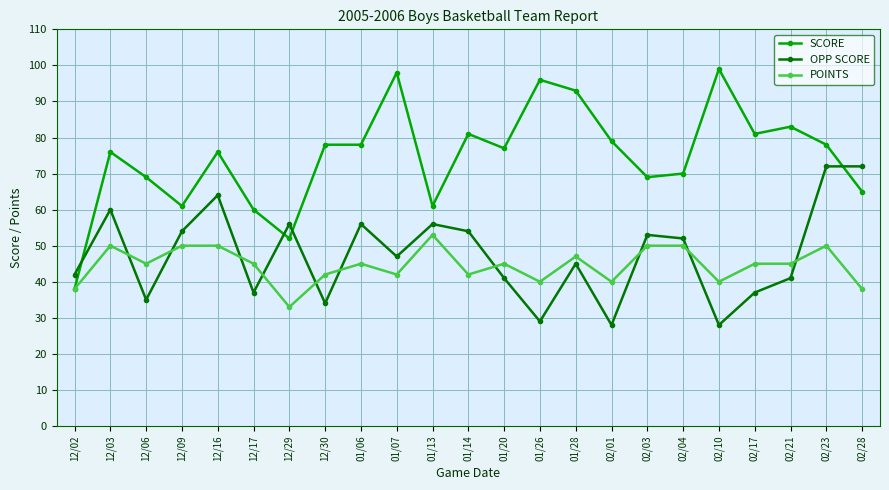

What is the minimum value shown in the chart?

28